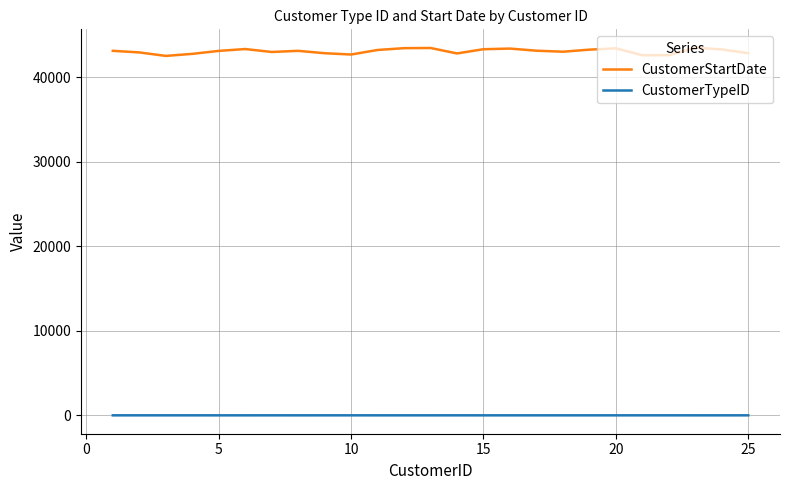

Which series has the largest range (max minus min)?

CustomerStartDate